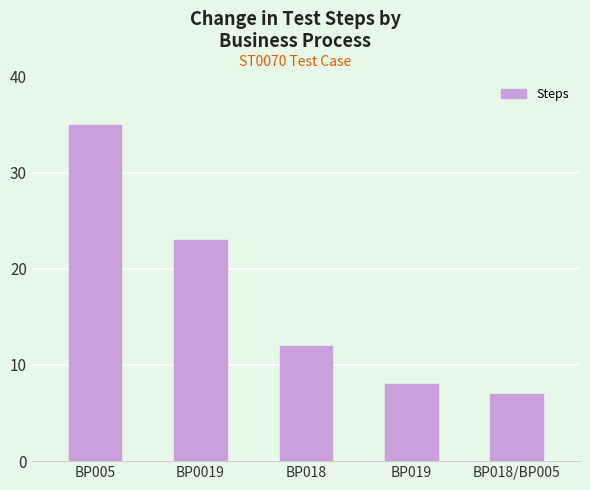

What is the difference between the values at BP005 and BP0019?

12